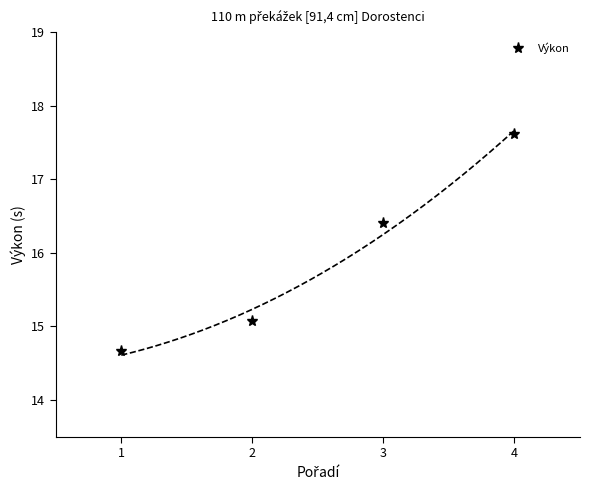

What is the difference between the values at 2 and 3?

1.3